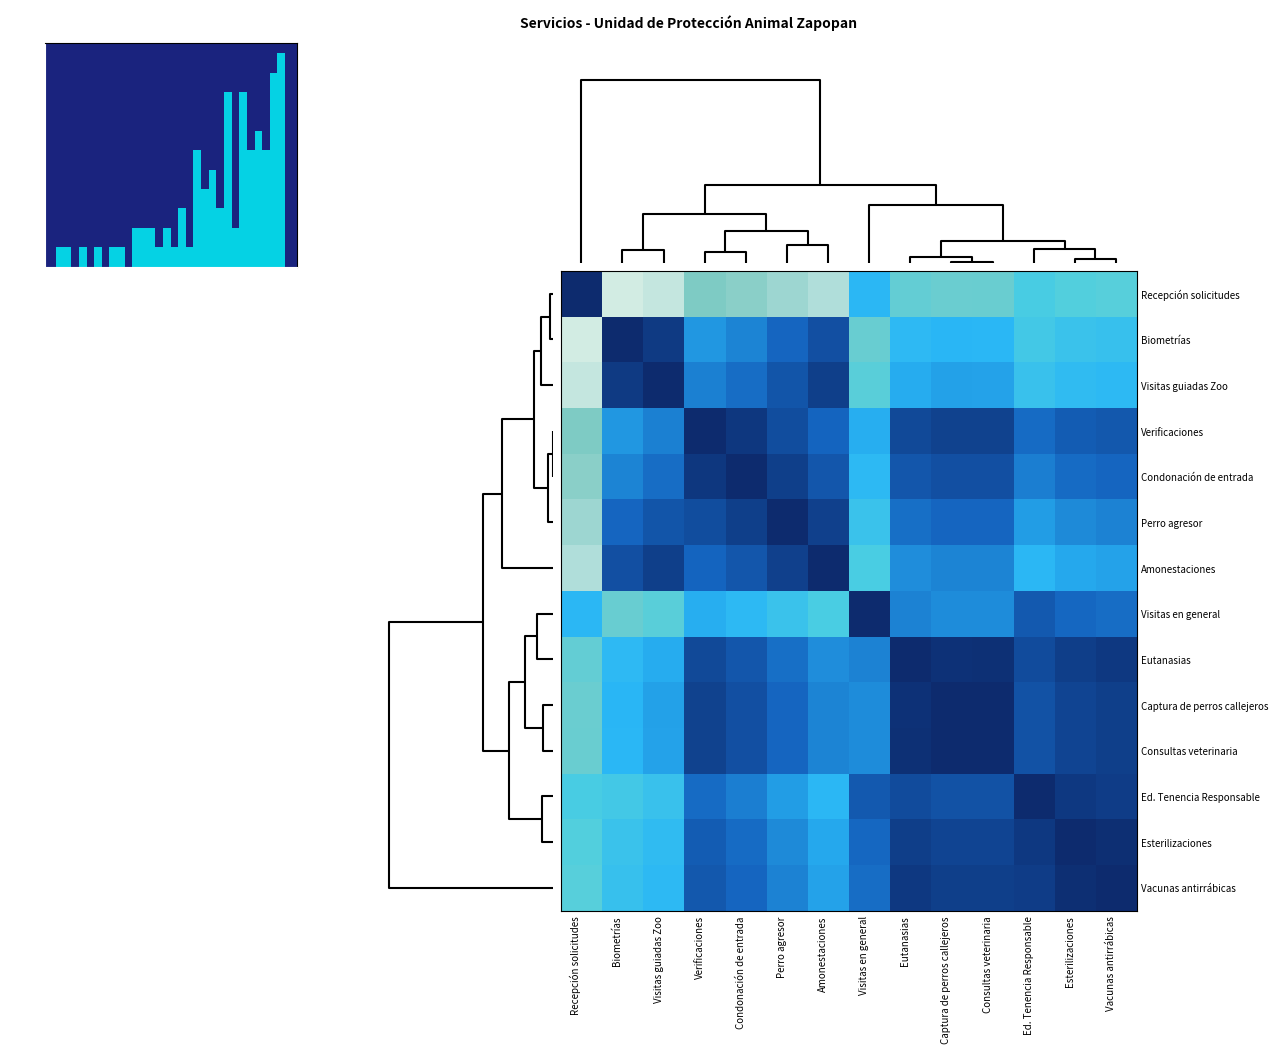

At which category is the sum across all series the highest?

Captura de perros callejeros